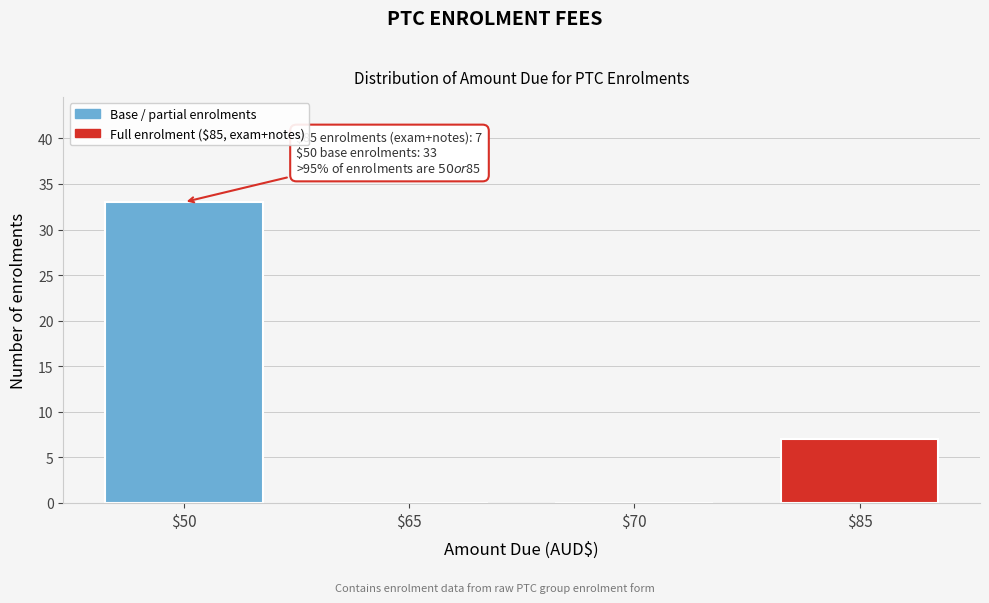

What is the sum of all values?

40